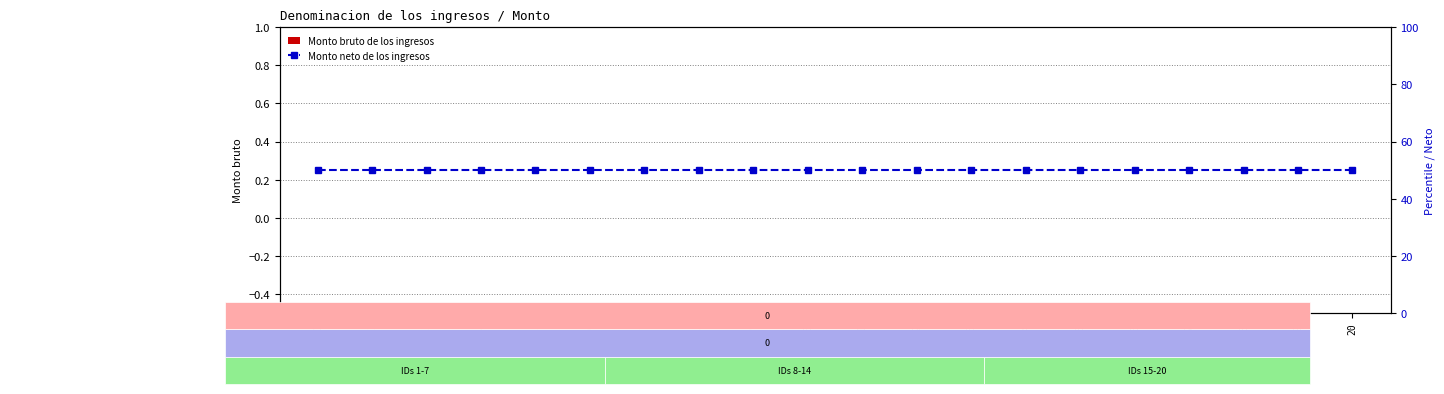

Which series has the largest range (max minus min)?

Monto bruto de los ingresos